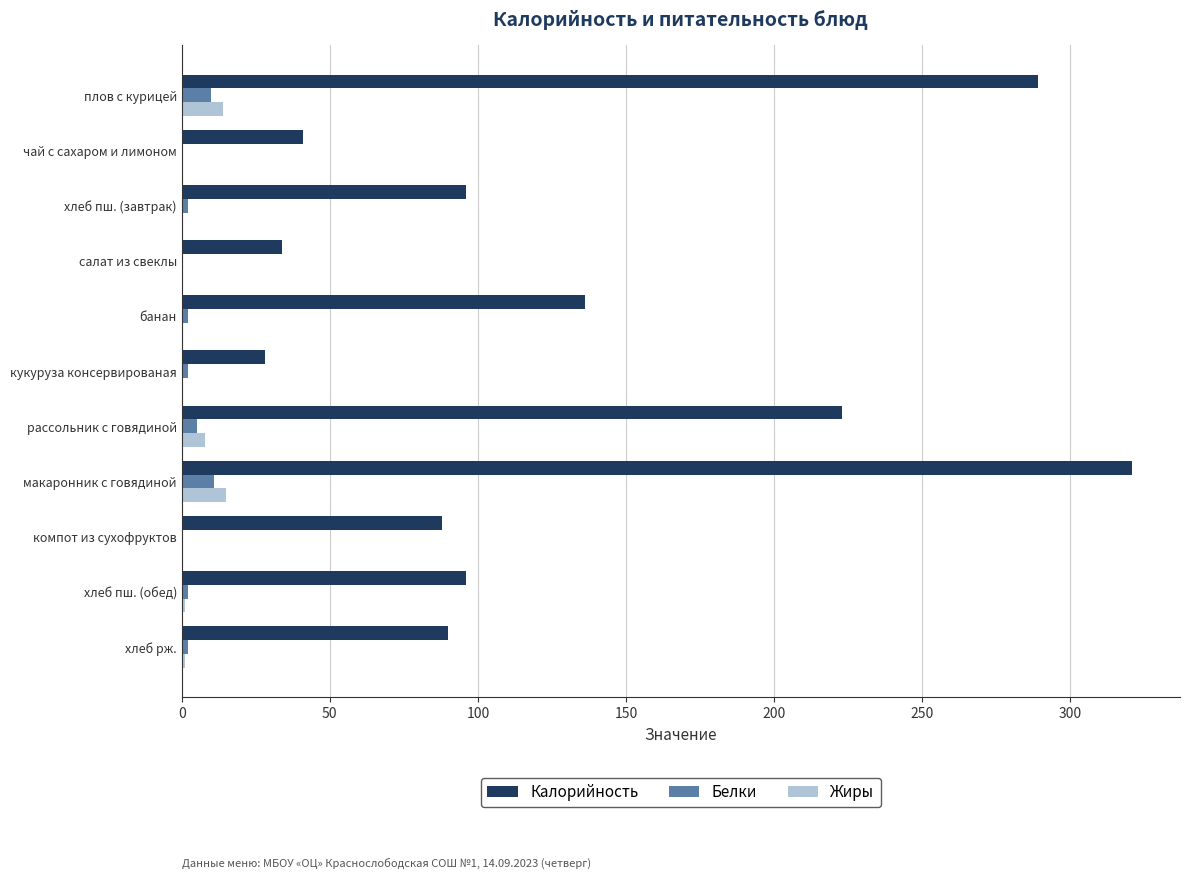

Which series has the largest total across all categories?

Калорийность